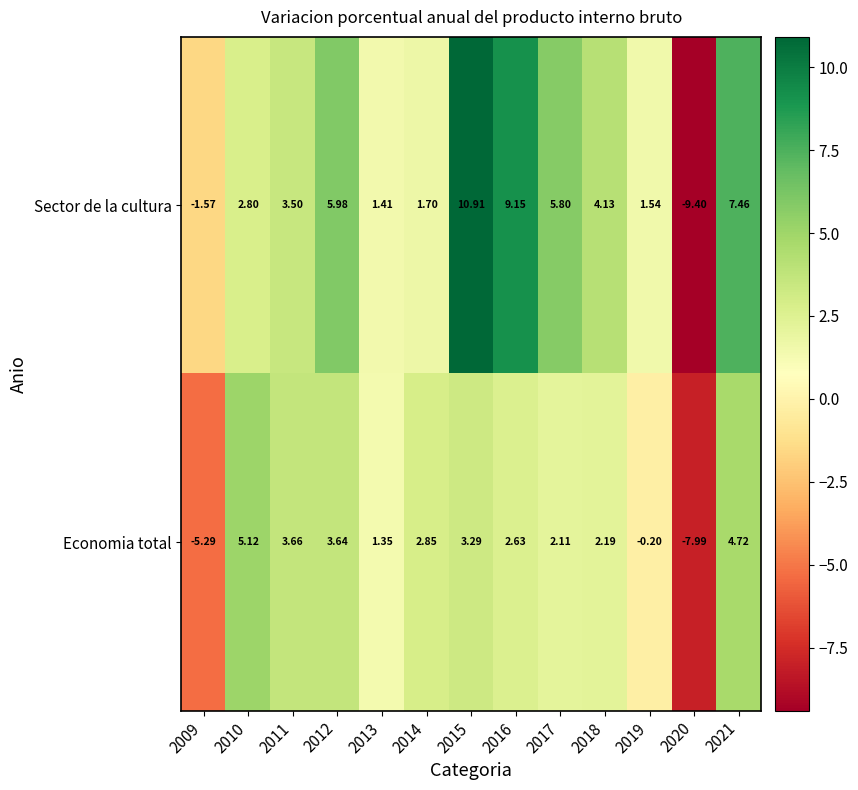

Which series has the largest range (max minus min)?

Sector de la cultura